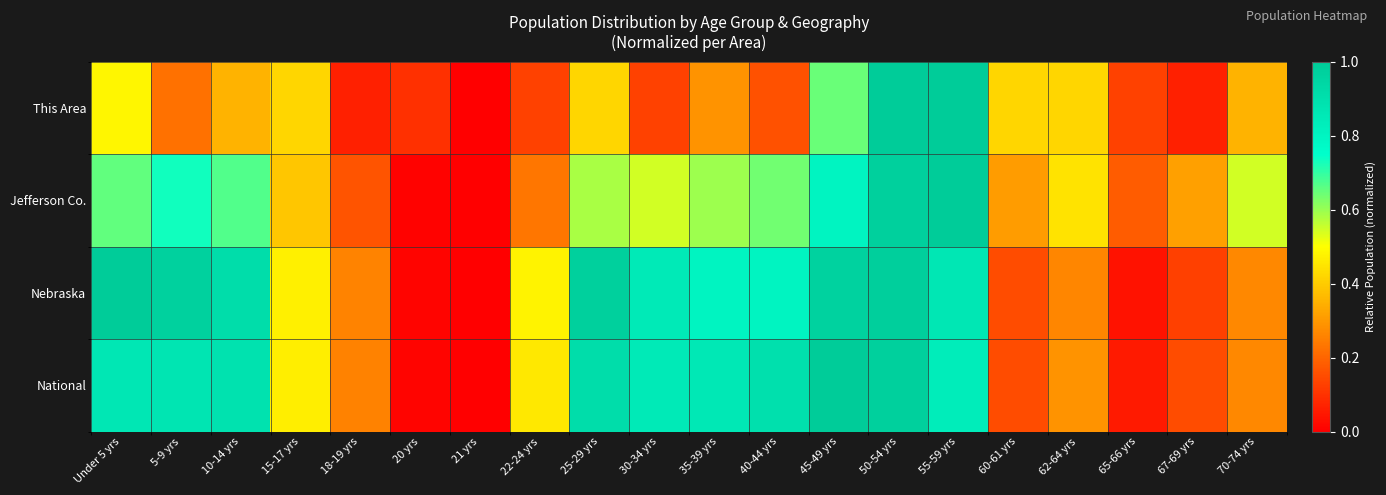

What is the greatest value displayed?

1.0